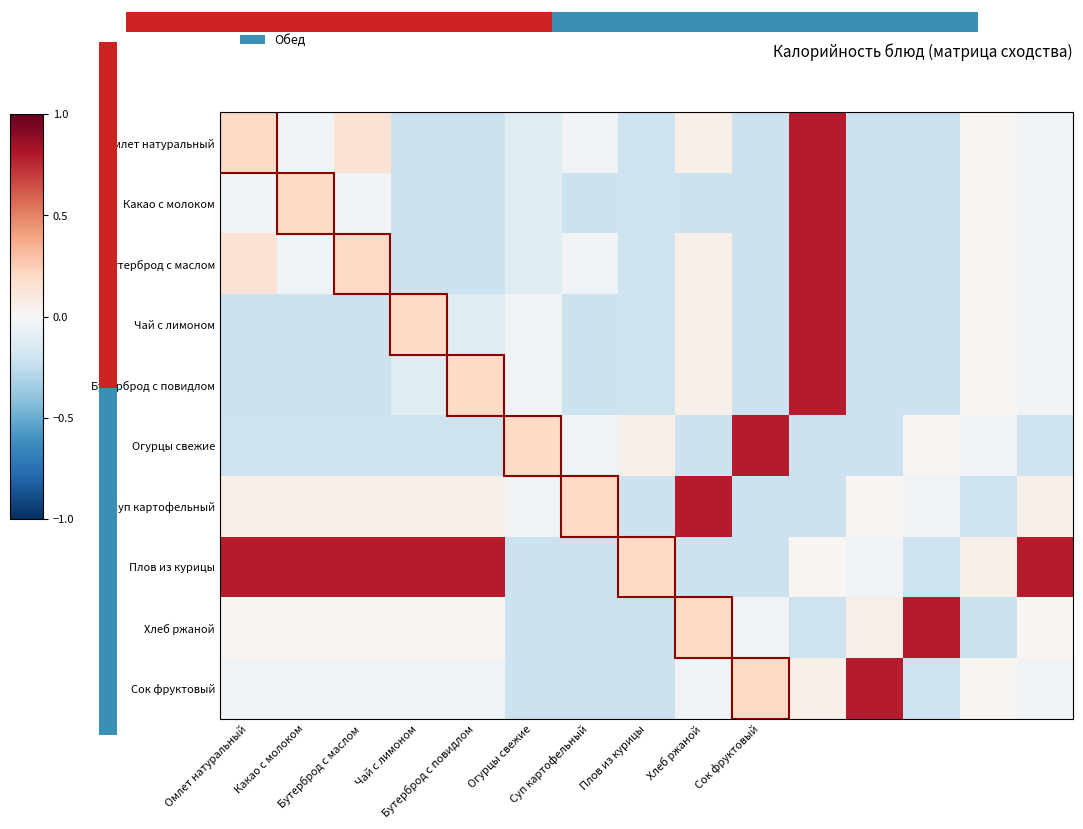

What is the difference between the maximum and second lowest values in the Омлет натуральный series?

1.0